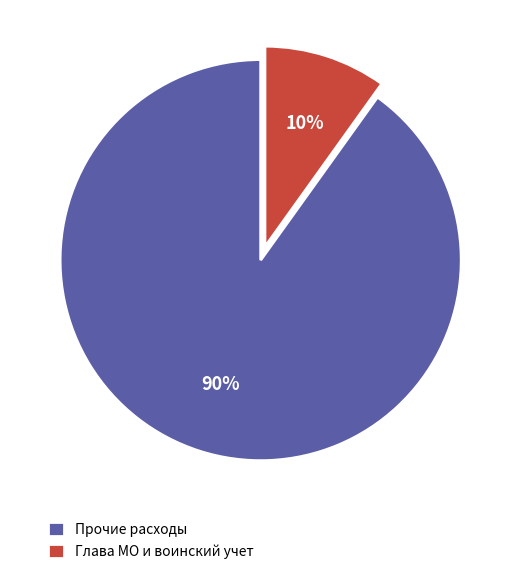

To the nearest percent, what is the average slice percentage?

50%